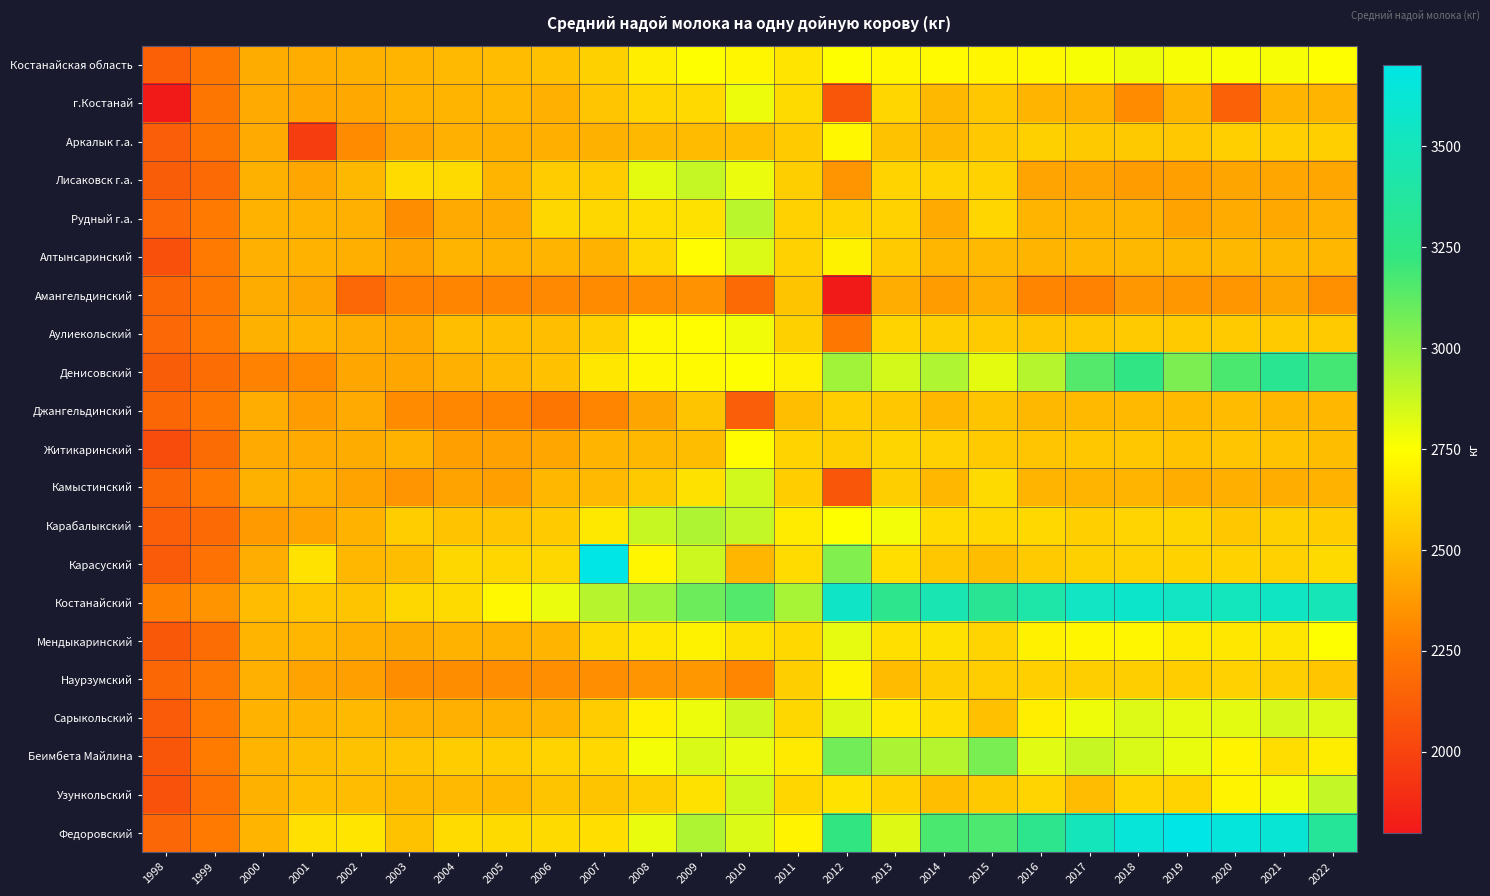

Reading left to right, list all the values displayed in this chart.

Костанайская область: 1998=2131	1999=2238	2000=2445	2001=2453	2002=2463	2003=2472	2004=2493	2005=2502	2006=2520	2007=2579	2008=2690	2009=2747	2010=2719	2011=2653	2012=2751	2013=2724	2014=2733	2015=2718	2016=2728	2017=2767	2018=2788	2019=2772	2020=2764	2021=2769	2022=2753
г.Костанай: 1998=1803	1999=2235	2000=2435	2001=2422	2002=2430	2003=2470	2004=2478	2005=2486	2006=2458	2007=2537	2008=2600	2009=2610	2010=2793	2011=2613	2012=2089	2013=2598	2014=2487	2015=2545	2016=2479	2017=2471	2018=2325	2019=2479	2020=2144	2021=2478	2022=2476
Аркалык г.а.: 1998=2125	1999=2232	2000=2437	2001=1969	2002=2322	2003=2414	2004=2457	2005=2455	2006=2455	2007=2464	2008=2487	2009=2498	2010=2514	2011=2555	2012=2723	2013=2527	2014=2488	2015=2548	2016=2576	2017=2550	2018=2550	2019=2549	2020=2572	2021=2572	2022=2572
Лисаковск г.а.: 1998=2119	1999=2180	2000=2464	2001=2427	2002=2488	2003=2618	2004=2615	2005=2478	2006=2561	2007=2564	2008=2810	2009=2886	2010=2798	2011=2569	2012=2359	2013=2587	2014=2590	2015=2585	2016=2416	2017=2415	2018=2386	2019=2396	2020=2417	2021=2422	2022=2424
Рудный г.а.: 1998=2169	1999=2252	2000=2466	2001=2471	2002=2460	2003=2327	2004=2435	2005=2438	2006=2604	2007=2605	2008=2625	2009=2639	2010=2912	2011=2580	2012=2587	2013=2584	2014=2435	2015=2600	2016=2473	2017=2473	2018=2472	2019=2411	2020=2439	2021=2434	2022=2460
Алтынсаринский: 1998=2062	1999=2254	2000=2459	2001=2470	2002=2456	2003=2410	2004=2472	2005=2471	2006=2472	2007=2471	2008=2600	2009=2738	2010=2834	2011=2583	2012=2705	2013=2559	2014=2480	2015=2493	2016=2472	2017=2486	2018=2488	2019=2488	2020=2487	2021=2487	2022=2486
Амангельдинский: 1998=2165	1999=2242	2000=2443	2001=2419	2002=2169	2003=2288	2004=2299	2005=2302	2006=2315	2007=2320	2008=2334	2009=2349	2010=2180	2011=2532	2012=1803	2013=2447	2014=2384	2015=2447	2016=2296	2017=2291	2018=2367	2019=2367	2020=2364	2021=2417	2022=2341
Аулиекольский: 1998=2170	1999=2252	2000=2461	2001=2472	2002=2447	2003=2428	2004=2511	2005=2513	2006=2513	2007=2572	2008=2721	2009=2745	2010=2781	2011=2578	2012=2240	2013=2587	2014=2571	2015=2556	2016=2542	2017=2543	2018=2560	2019=2559	2020=2557	2021=2554	2022=2557
Денисовский: 1998=2117	1999=2190	2000=2288	2001=2319	2002=2426	2003=2426	2004=2459	2005=2493	2006=2522	2007=2664	2008=2719	2009=2732	2010=2751	2011=2691	2012=2967	2013=2852	2014=2933	2015=2812	2016=2921	2017=3146	2018=3246	2019=3053	2020=3166	2021=3310	2022=3182
Джангельдинский: 1998=2165	1999=2242	2000=2449	2001=2385	2002=2436	2003=2326	2004=2306	2005=2300	2006=2232	2007=2295	2008=2419	2009=2533	2010=2122	2011=2510	2012=2565	2013=2545	2014=2483	2015=2532	2016=2490	2017=2494	2018=2497	2019=2497	2020=2498	2021=2482	2022=2486
Житикаринский: 1998=2038	1999=2186	2000=2435	2001=2438	2002=2445	2003=2466	2004=2399	2005=2404	2006=2423	2007=2474	2008=2490	2009=2506	2010=2741	2011=2587	2012=2571	2013=2597	2014=2582	2015=2560	2016=2538	2017=2543	2018=2543	2019=2529	2020=2536	2021=2530	2022=2508
Камыстинский: 1998=2167	1999=2254	2000=2461	2001=2454	2002=2411	2003=2359	2004=2409	2005=2401	2006=2484	2007=2492	2008=2550	2009=2642	2010=2854	2011=2568	2012=2088	2013=2569	2014=2486	2015=2615	2016=2478	2017=2474	2018=2473	2019=2450	2020=2454	2021=2453	2022=2465
Карабалыкский: 1998=2127	1999=2176	2000=2377	2001=2410	2002=2466	2003=2566	2004=2529	2005=2536	2006=2554	2007=2665	2008=2880	2009=2936	2010=2891	2011=2679	2012=2749	2013=2776	2014=2617	2015=2606	2016=2608	2017=2575	2018=2591	2019=2595	2020=2543	2021=2576	2022=2567
Карасуский: 1998=2110	1999=2213	2000=2449	2001=2646	2002=2484	2003=2507	2004=2603	2005=2601	2006=2604	2007=3700	2008=2720	2009=2867	2010=2482	2011=2618	2012=3042	2013=2630	2014=2544	2015=2507	2016=2554	2017=2579	2018=2580	2019=2586	2020=2585	2021=2580	2022=2616
Костанайский: 1998=2285	1999=2353	2000=2505	2001=2543	2002=2534	2003=2603	2004=2616	2005=2726	2006=2795	2007=2918	2008=2972	2009=3089	2010=3149	2011=2951	2012=3553	2013=3288	2014=3460	2015=3317	2016=3417	2017=3539	2018=3576	2019=3537	2020=3514	2021=3541	2022=3486
Мендыкаринский: 1998=2096	1999=2200	2000=2479	2001=2481	2002=2455	2003=2445	2004=2469	2005=2470	2006=2476	2007=2614	2008=2664	2009=2704	2010=2639	2011=2608	2012=2808	2013=2632	2014=2639	2015=2594	2016=2700	2017=2719	2018=2717	2019=2677	2020=2662	2021=2660	2022=2750
Наурзумский: 1998=2167	1999=2248	2000=2458	2001=2411	2002=2396	2003=2330	2004=2330	2005=2331	2006=2331	2007=2335	2008=2360	2009=2365	2010=2303	2011=2570	2012=2710	2013=2501	2014=2571	2015=2568	2016=2574	2017=2570	2018=2569	2019=2567	2020=2583	2021=2570	2022=2541
Сарыкольский: 1998=2110	1999=2254	2000=2465	2001=2475	2002=2496	2003=2459	2004=2458	2005=2469	2006=2472	2007=2564	2008=2700	2009=2791	2010=2863	2011=2605	2012=2827	2013=2674	2014=2629	2015=2518	2016=2688	2017=2790	2018=2831	2019=2806	2020=2815	2021=2847	2022=2828
Беимбета Майлина: 1998=2084	1999=2259	2000=2475	2001=2506	2002=2526	2003=2537	2004=2561	2005=2565	2006=2587	2007=2606	2008=2775	2009=2836	2010=2802	2011=2673	2012=3074	2013=2941	2014=2922	2015=3060	2016=2818	2017=2880	2018=2839	2019=2799	2020=2708	2021=2625	2022=2685
Узункольский: 1998=2069	1999=2218	2000=2463	2001=2515	2002=2504	2003=2489	2004=2491	2005=2494	2006=2532	2007=2533	2008=2571	2009=2642	2010=2860	2011=2599	2012=2645	2013=2584	2014=2513	2015=2551	2016=2591	2017=2502	2018=2593	2019=2587	2020=2709	2021=2780	2022=2889
Федоровский: 1998=2160	1999=2254	2000=2473	2001=2635	2002=2657	2003=2527	2004=2618	2005=2615	2006=2614	2007=2629	2008=2800	2009=2937	2010=2832	2011=2709	2012=3236	2013=2827	2014=3168	2015=3162	2016=3286	2017=3499	2018=3634	2019=3700	2020=3650	2021=3621	2022=3347